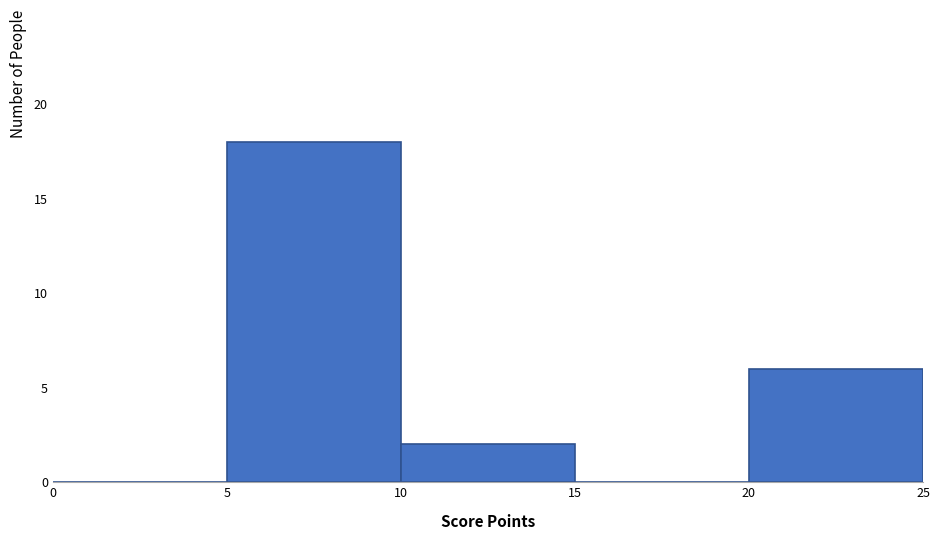

Reading left to right, list every bar in this chart as the range it spans on the x-axis followed by its height. The values are not printed on the chart, so give them approximately, as read against the axis.

0 to 5: 0
5 to 10: 18
10 to 15: 2
15 to 20: 0
20 to 25: 6